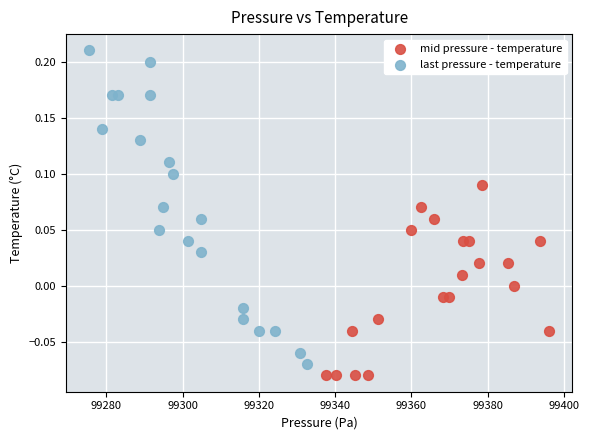

Which series has the largest Y range (max minus min)?

last pressure - temperature